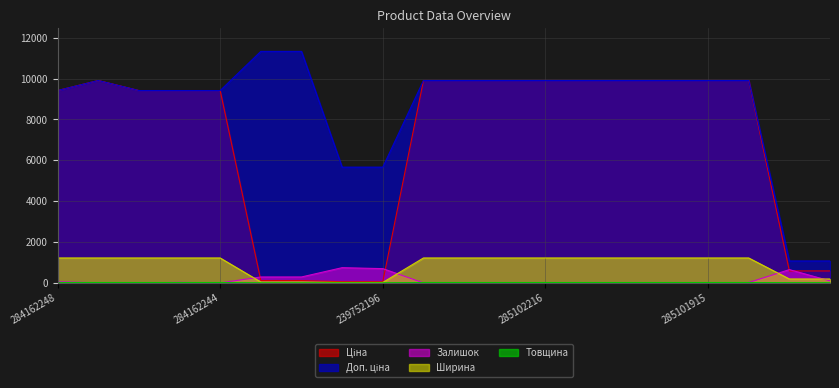

Rank the categories by Ширина value from lowest to highest.

239752197, 239752196, 239792197, 239792196, 271702230, 271702229, 284162248, 285101569, 284162246, 284162245, 284162244, 285102221, 285102219, 285102218, 285102216, 285102120, 285102044, 285101916, 285101915, 285101913